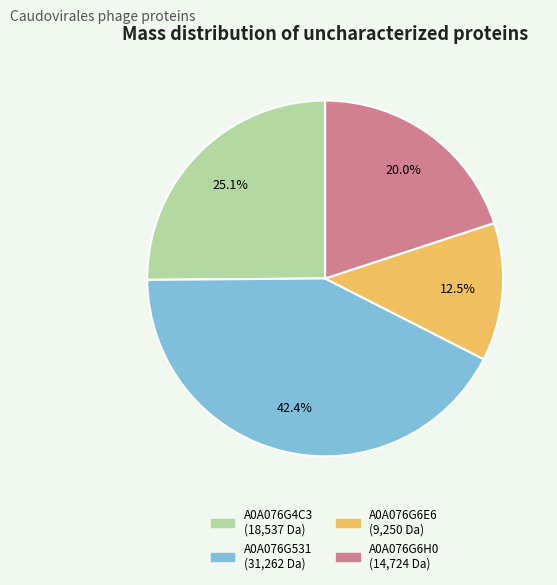

To the nearest percent, what percentage of the pie is A0A076G6H0?

20%